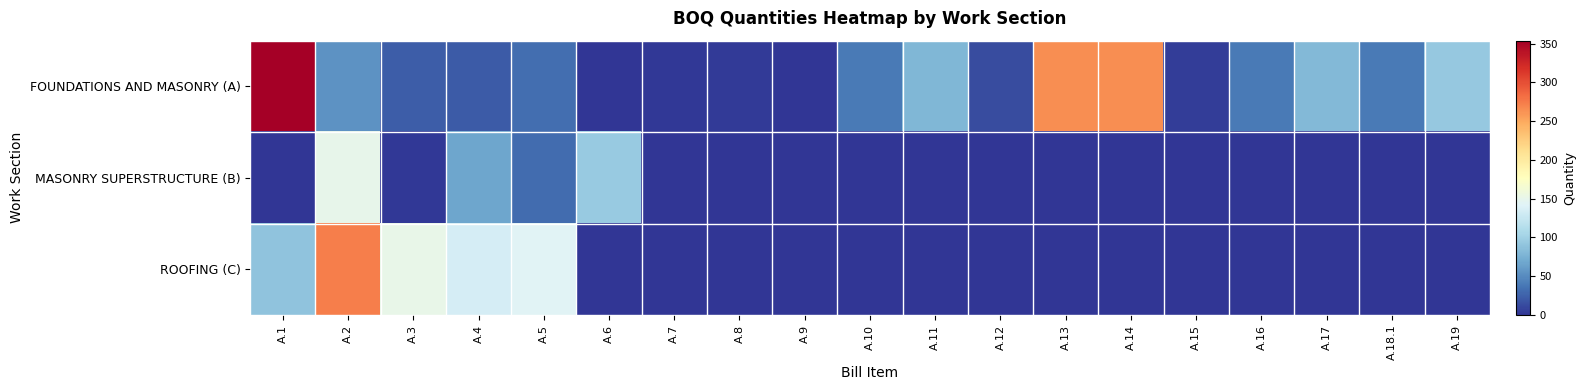

At how many categories does at least one series exceed 185?

4